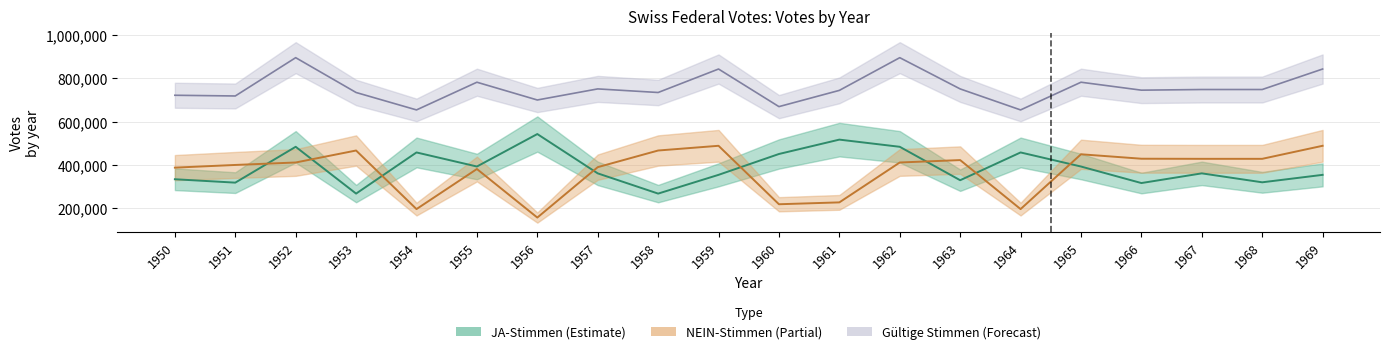

What is the value of the JA-Stimmen point at the 5th from the left?

457527